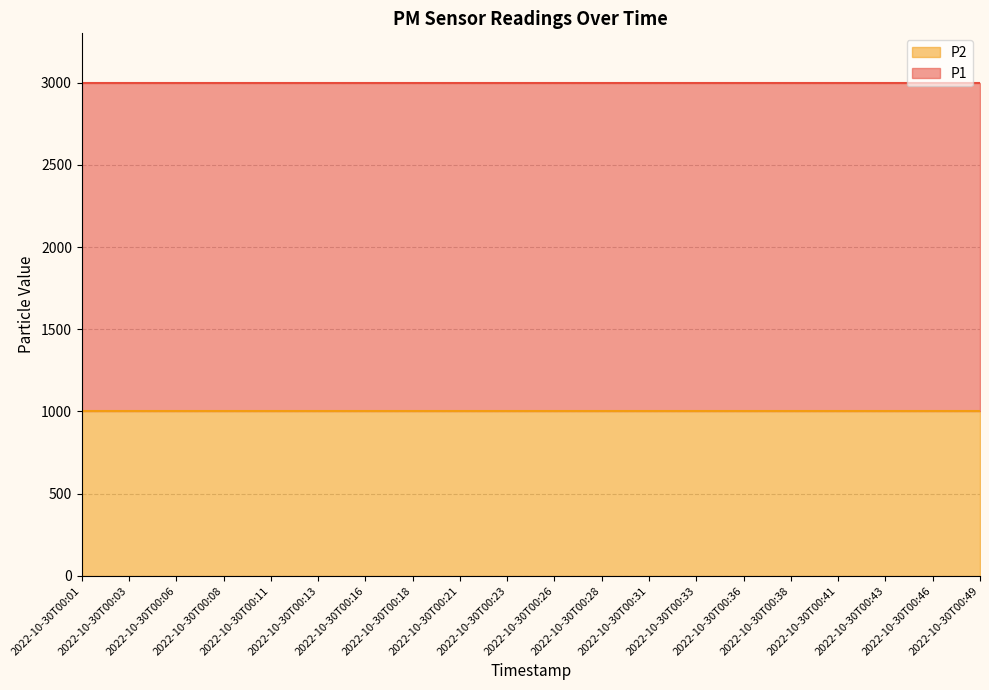

How many series are shown in this chart?

2